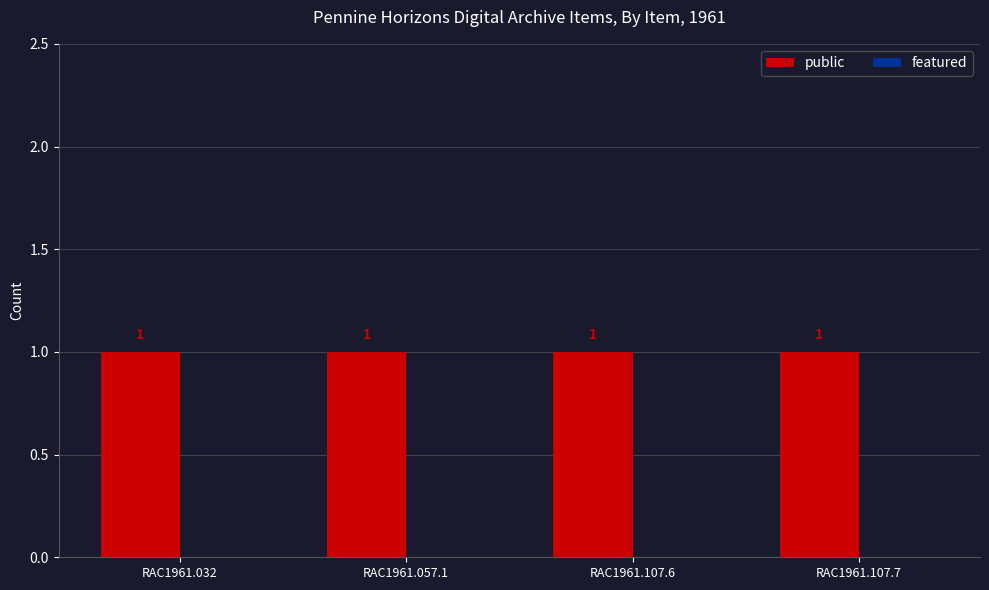

Reading left to right, what are all the values shown in this chart?

public: RAC1961.032=1	RAC1961.057.1=1	RAC1961.107.6=1	RAC1961.107.7=1
featured: RAC1961.032=0	RAC1961.057.1=0	RAC1961.107.6=0	RAC1961.107.7=0